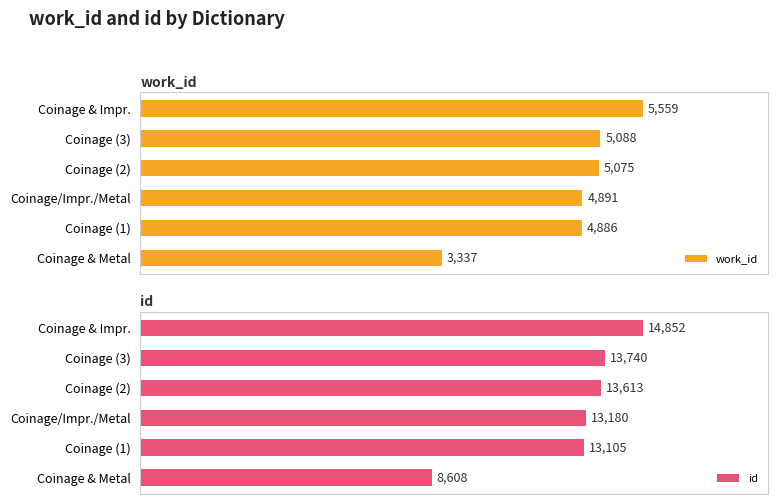

Rank the categories by id value from lowest to highest.

Coinage & Metal, Coinage (1), Coinage/Impr./Metal, Coinage (2), Coinage (3), Coinage & Impr.